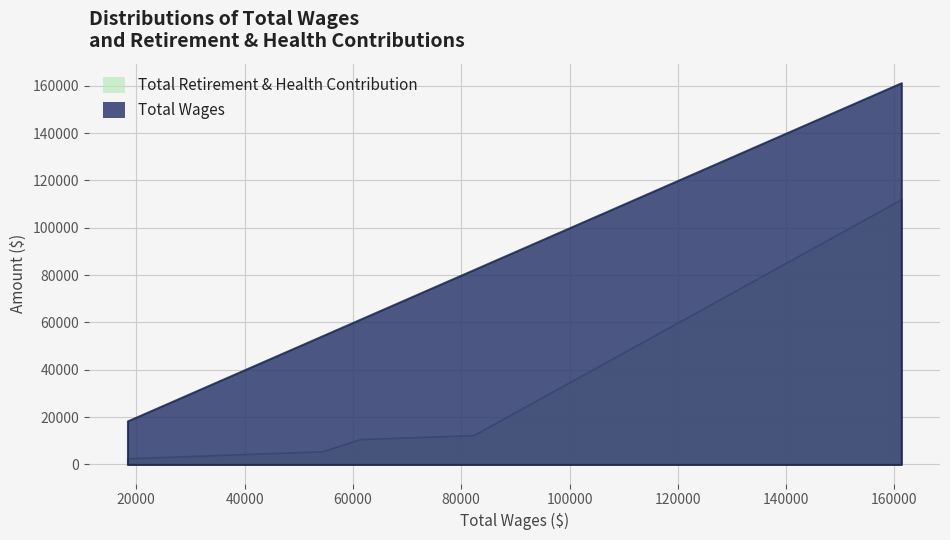

The value of Total Wages at 54317 is 54317. True or false?

True